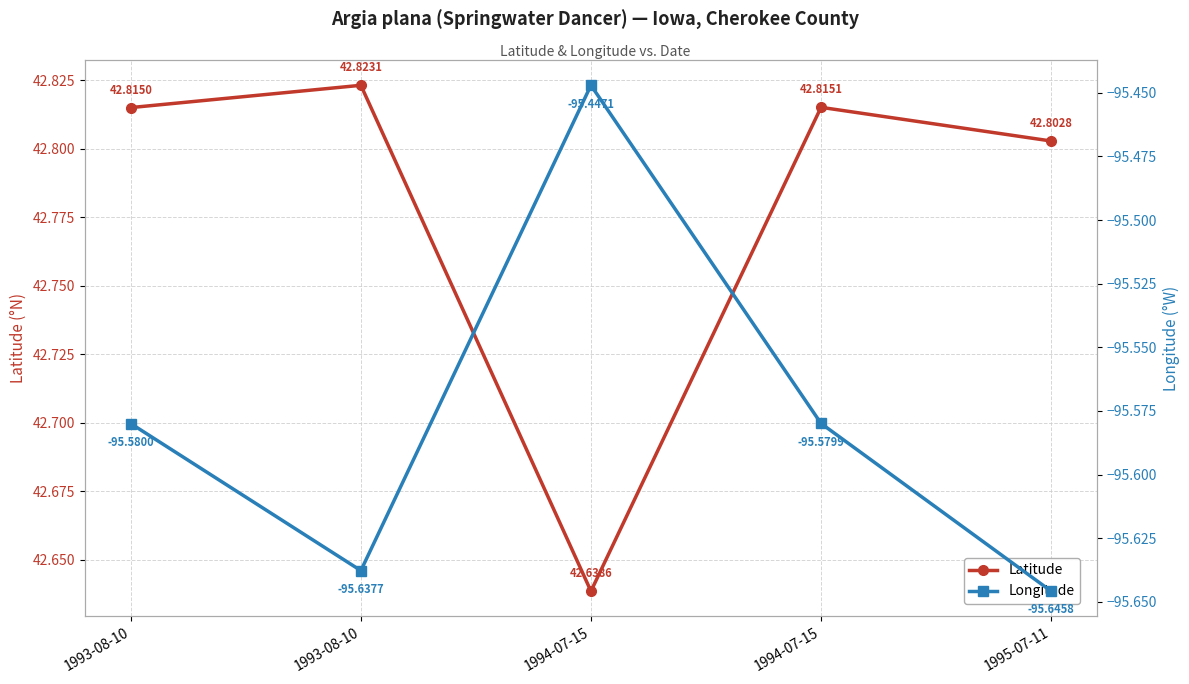

What is the sum of the Latitude values at 1994-07-15 and 1993-08-10?

85.6